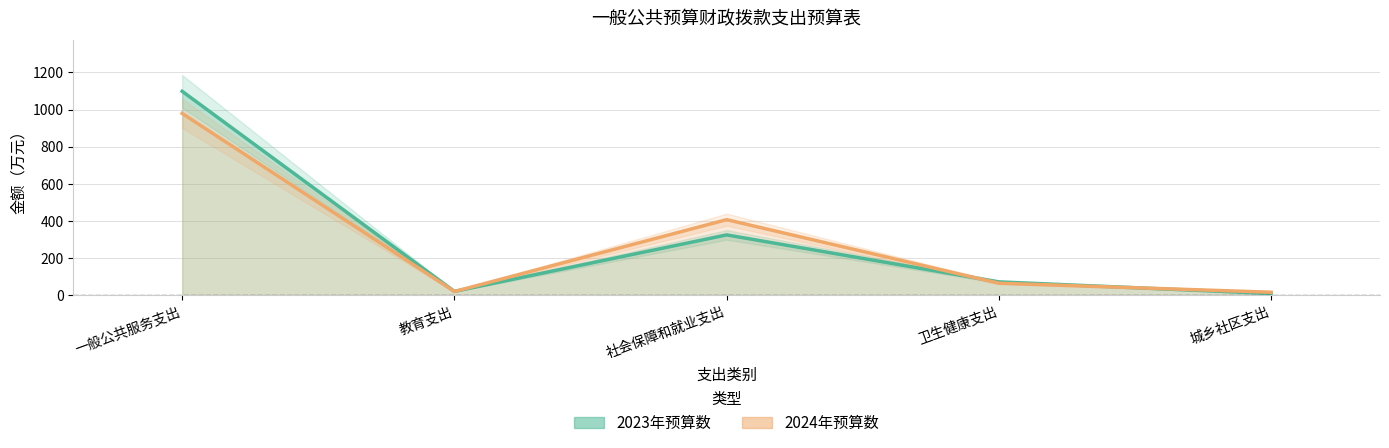

How many lines are shown in the chart?

2